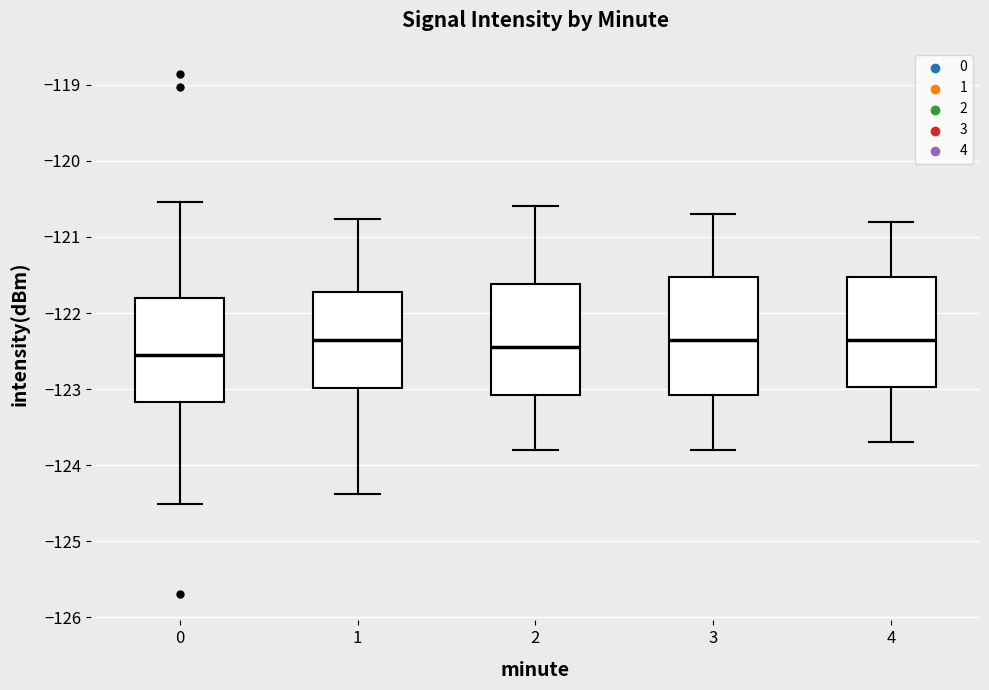

Reading left to right, read every box against the y-axis: the position of its median line, the range the box covers, and the ends of its whiskers. The values are not printed on the chart, so give them approximately, as read against the axis.

0: median -122.5, box -123.2 to -121.8, whiskers -124.5 to -120.5
1: median -122.3, box -123.0 to -121.7, whiskers -124.4 to -120.8
2: median -122.4, box -123.1 to -121.6, whiskers -123.8 to -120.6
3: median -122.3, box -123.1 to -121.5, whiskers -123.8 to -120.7
4: median -122.3, box -123.0 to -121.5, whiskers -123.7 to -120.8